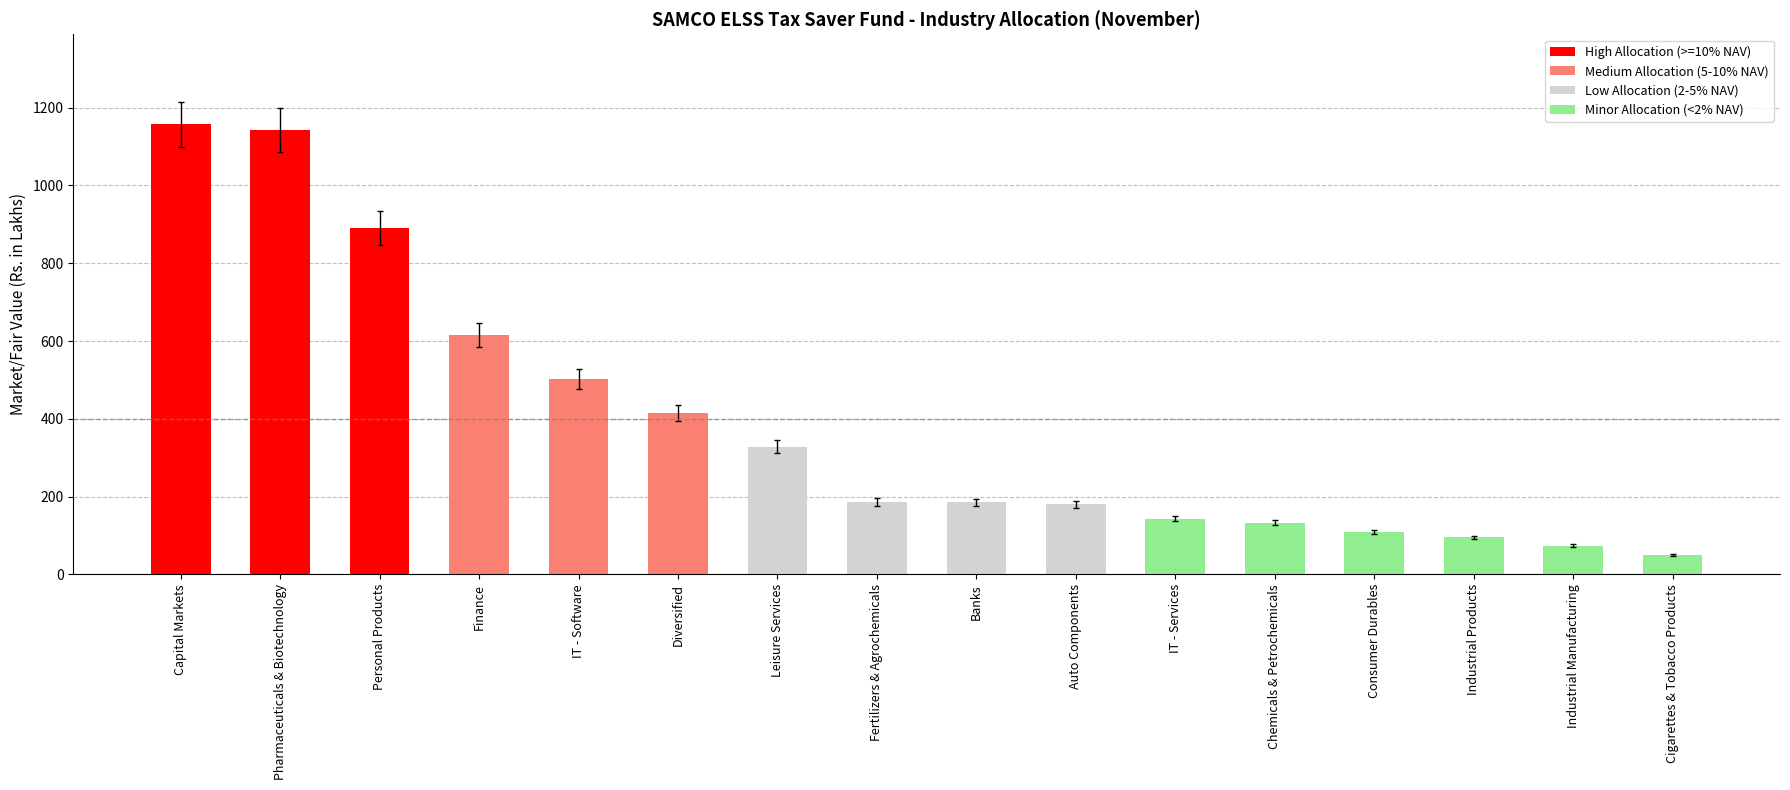

The chart shows a value of 83.1 at Chemicals & Petrochemicals. True or false?

False